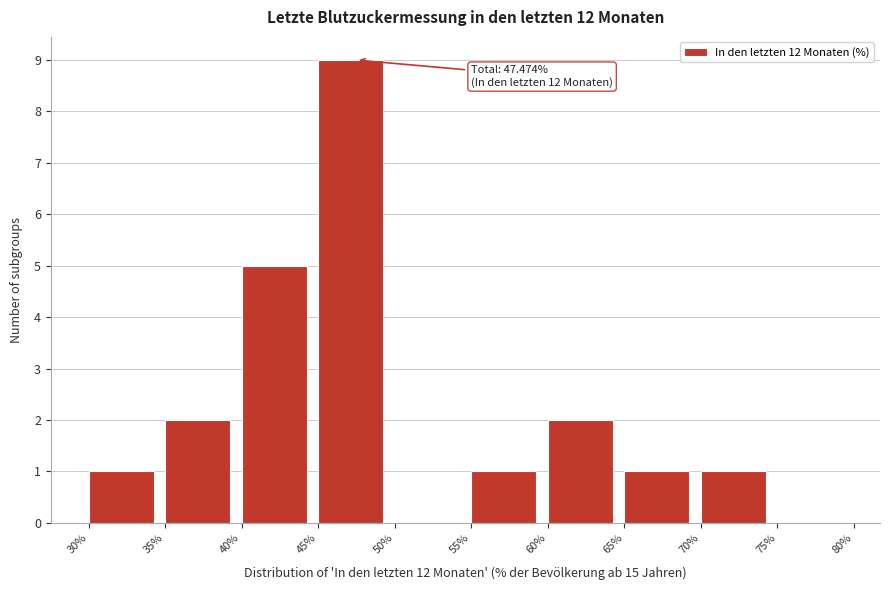

Which range on the x-axis has the tallest bar?

45% to 50%